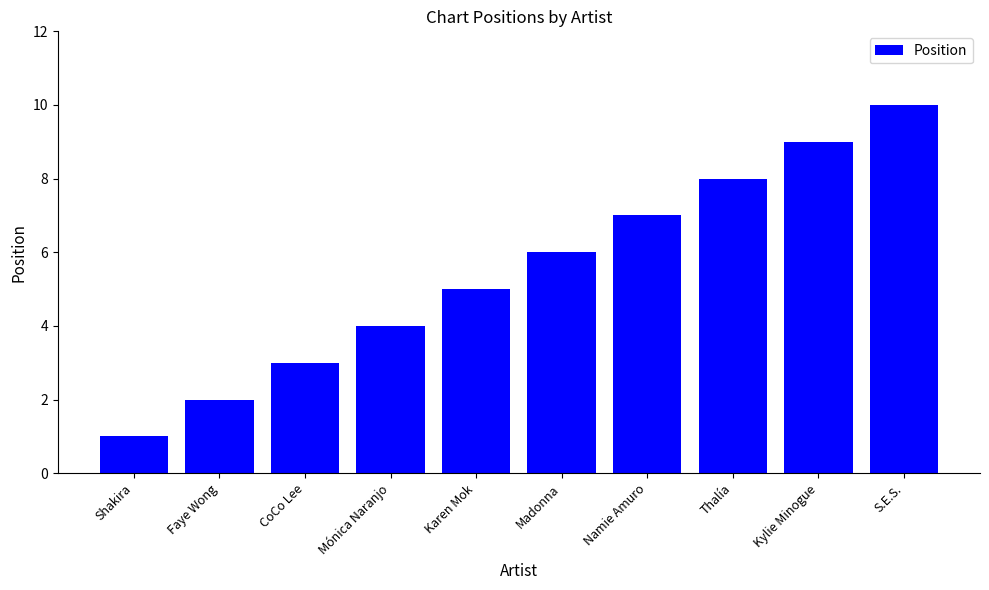

Which category has the lowest value across all series?

Shakira